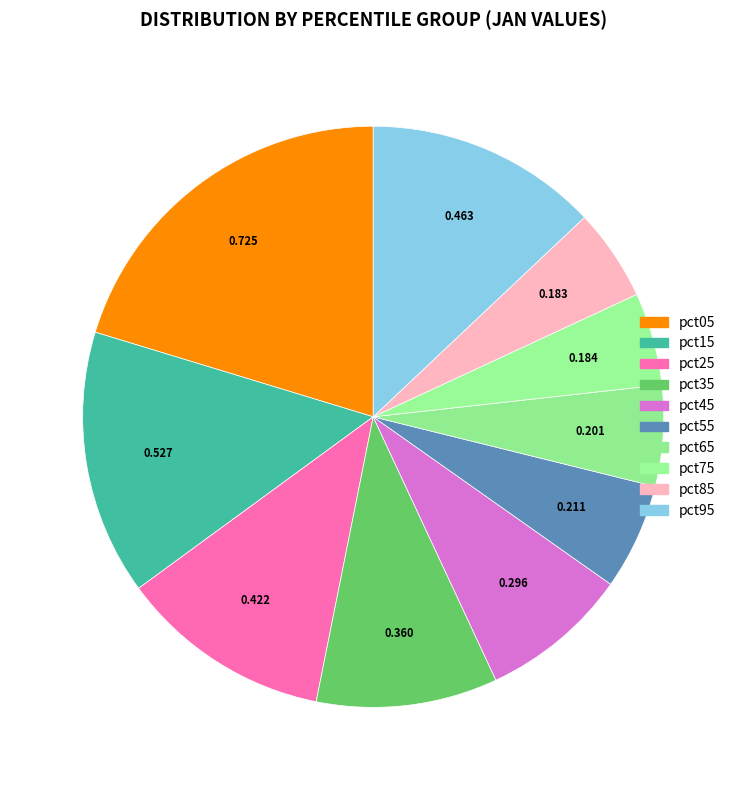

Is there any slice that represents more than half of the pie?

No